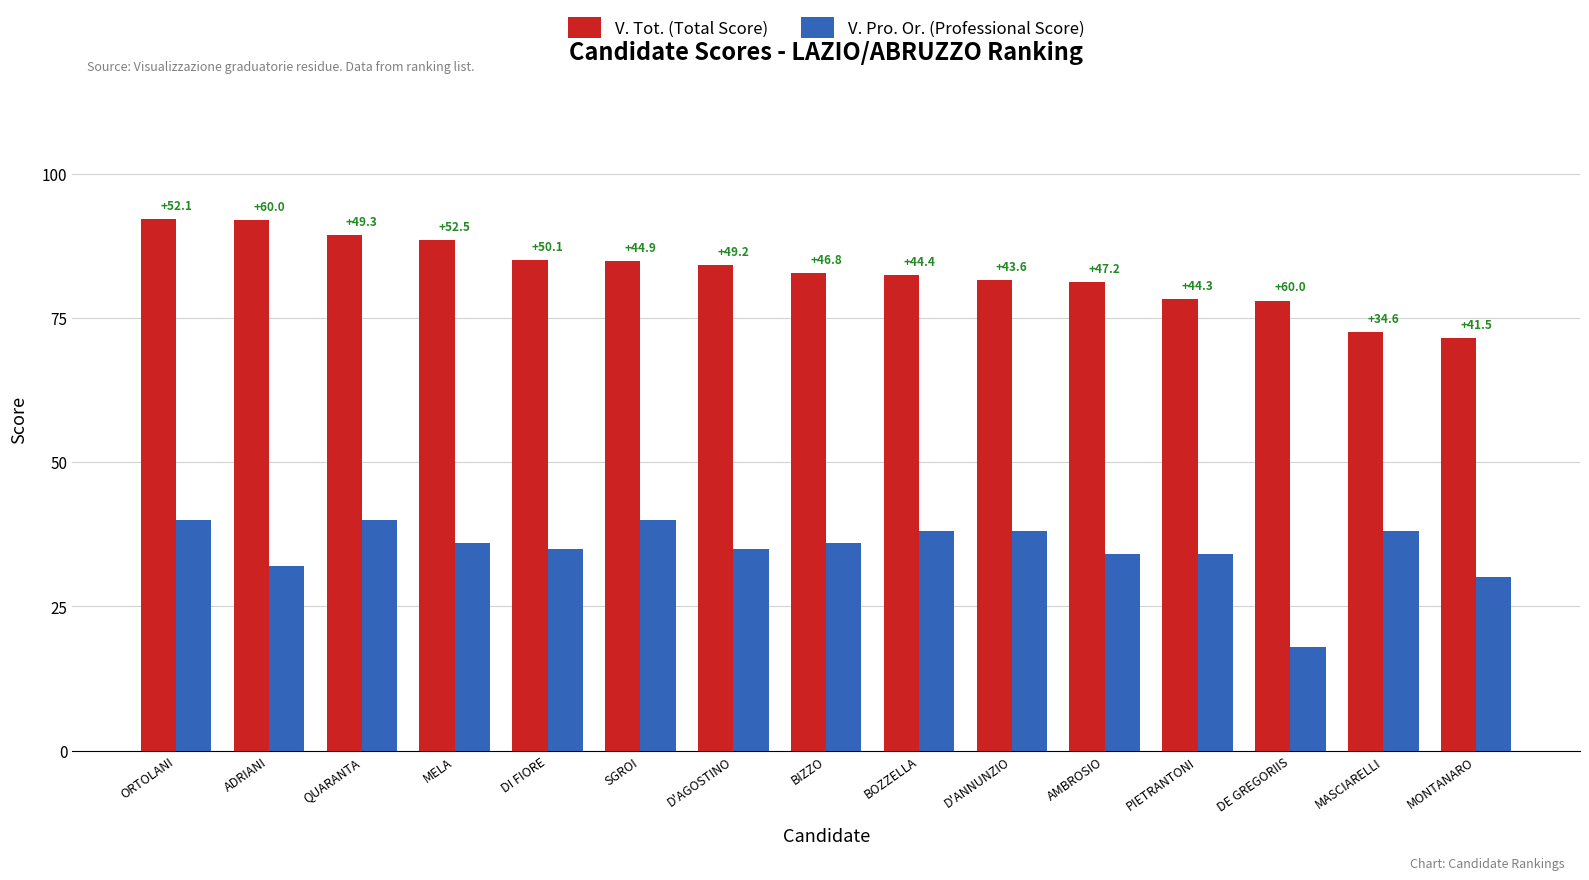

At which category is the sum across all series the highest?

ORTOLANI